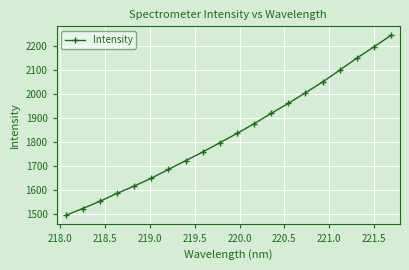

How many data points are above 1834?

10